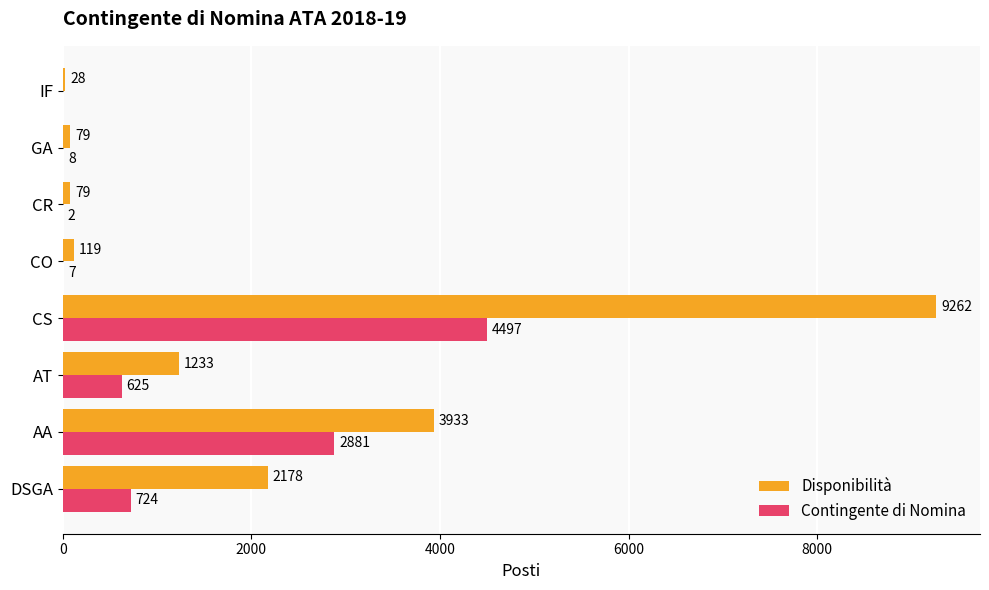

How many values in Contingente di Nomina are above zero?

7